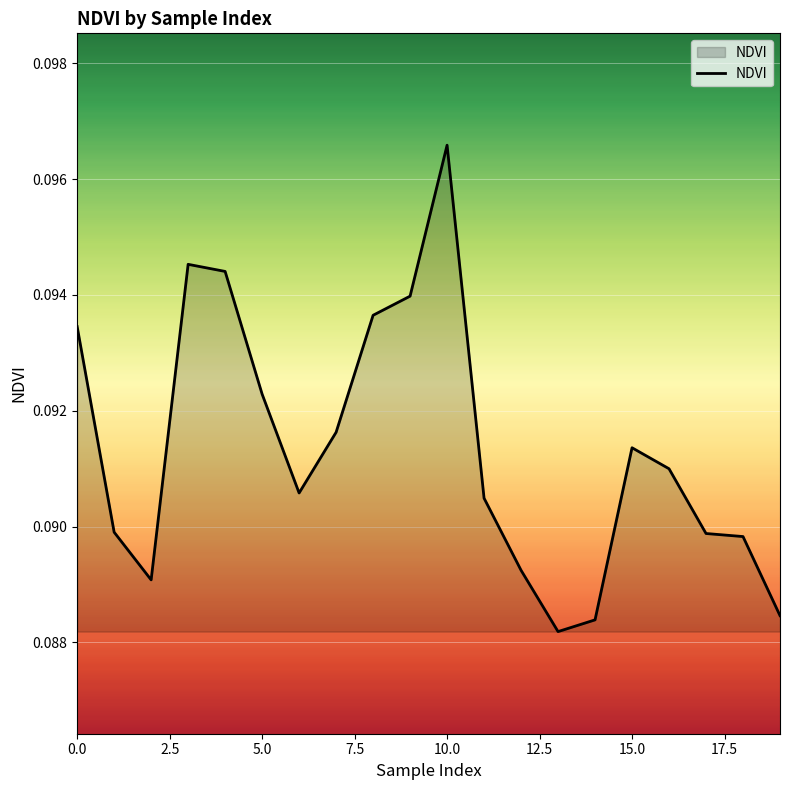

What is the average value?

0.1